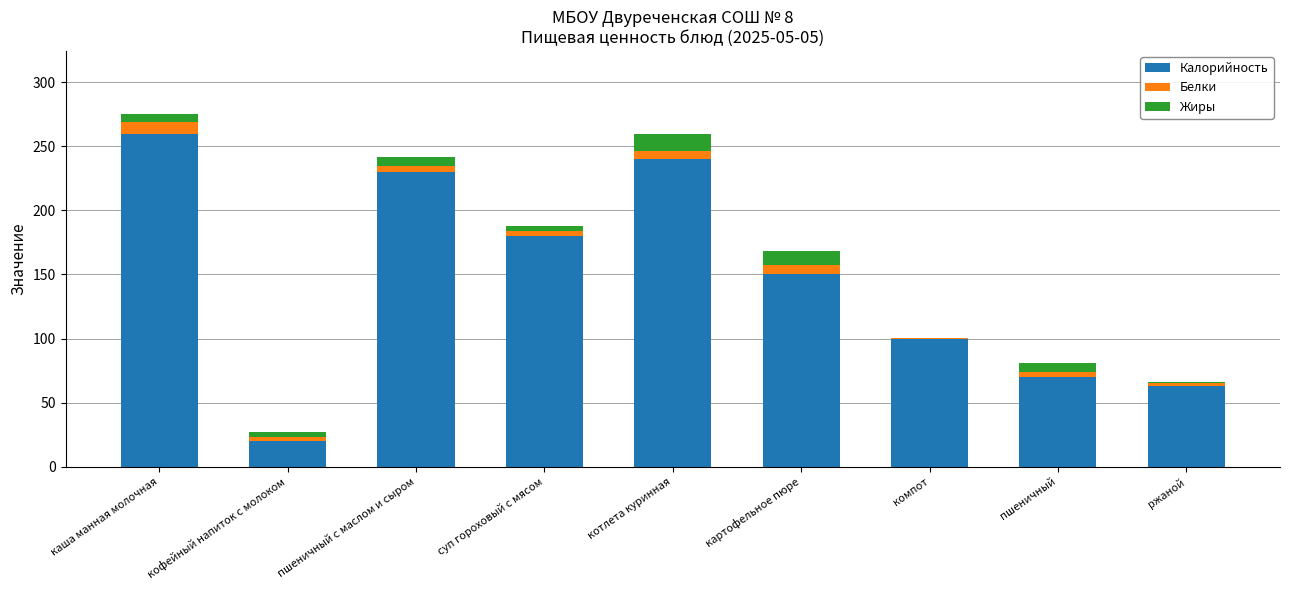

Does the chart contain stacked bars?

Yes